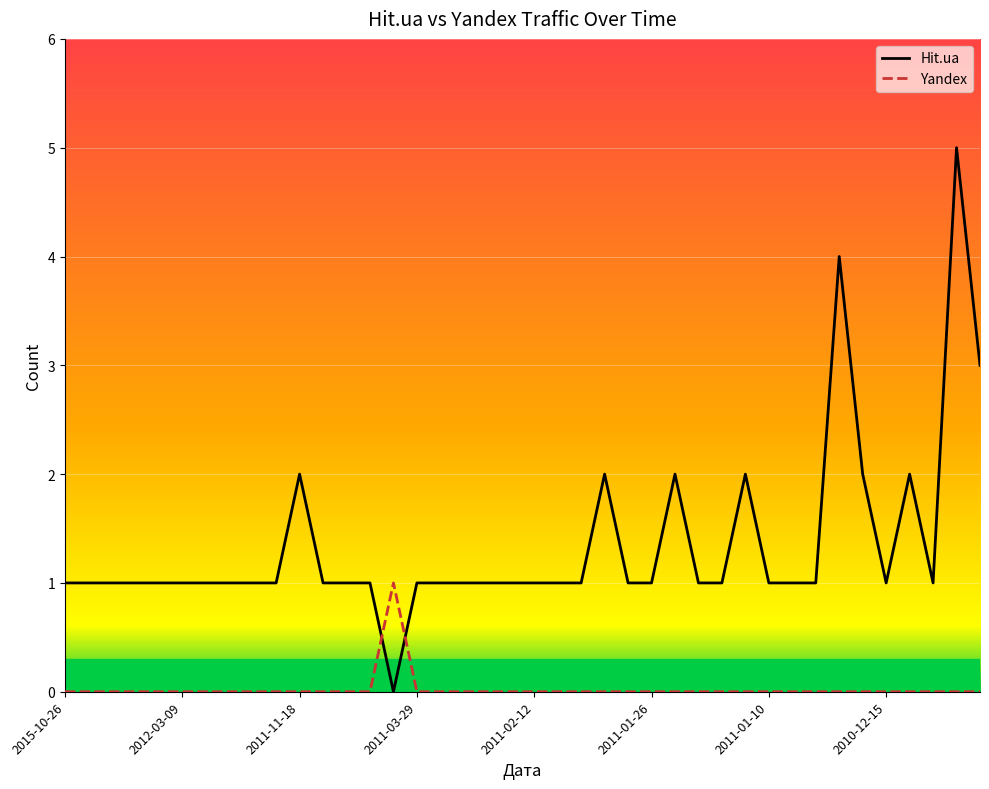

What is the difference between the maximum and minimum values in the Hit.ua series?

5